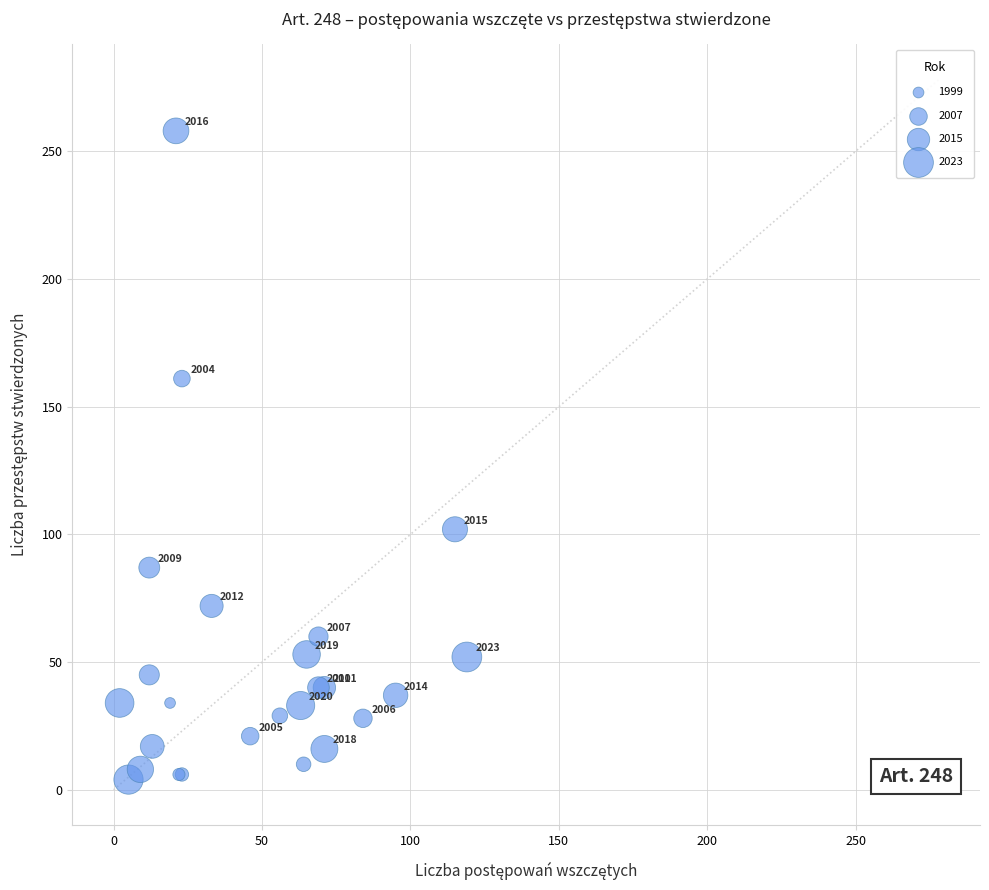

What Y value in the scatter plot is closest to 131?

102